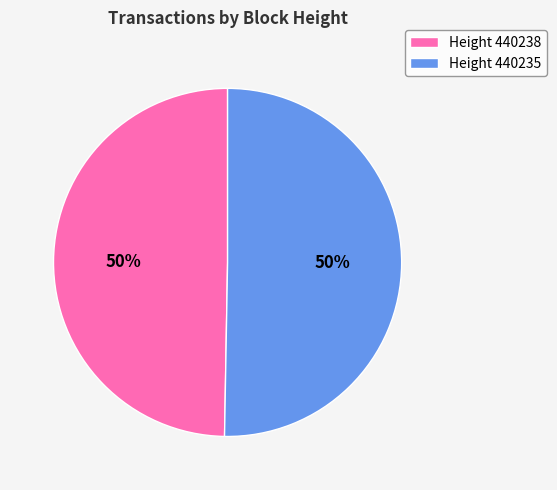

How many segments does this pie chart have?

2